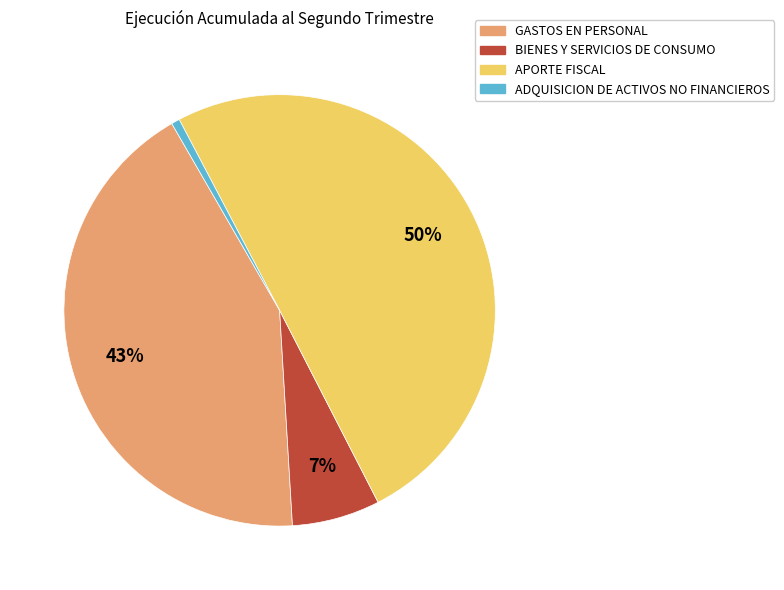

Which has a higher value, GASTOS EN PERSONAL or BIENES Y SERVICIOS DE CONSUMO?

GASTOS EN PERSONAL